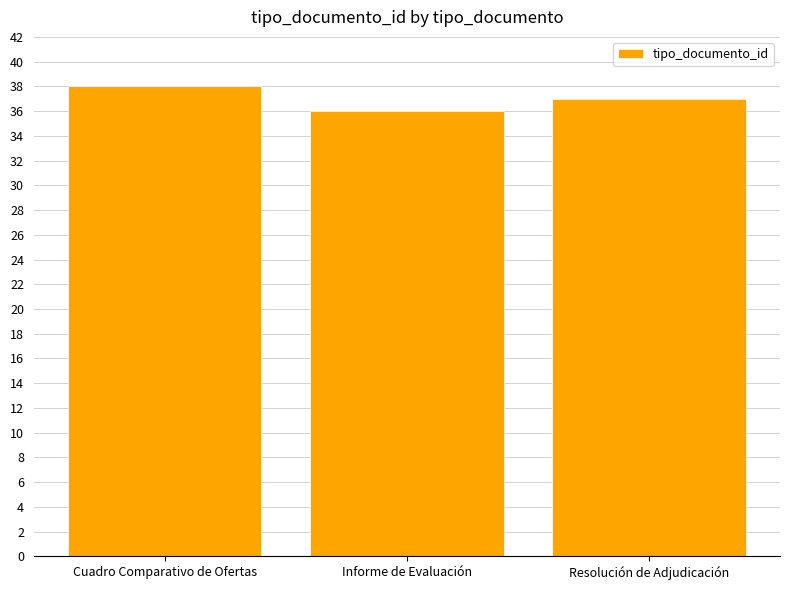

At which category does the chart reach its minimum across all series?

Informe de Evaluación